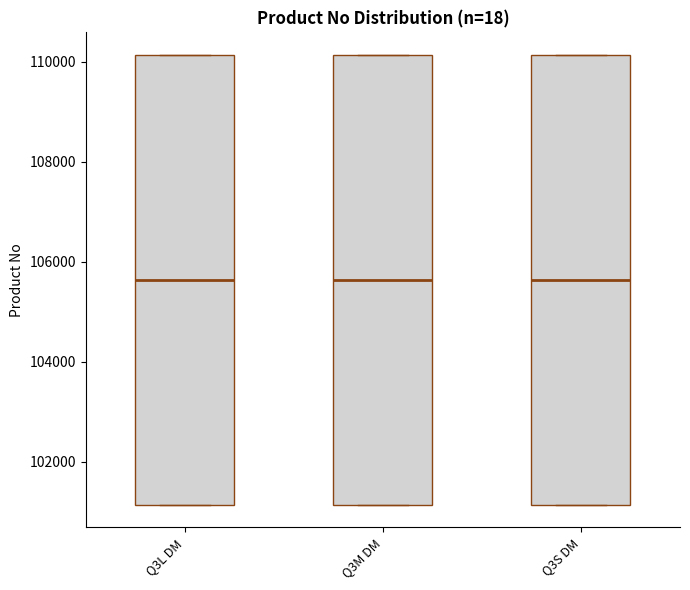

Reading left to right, read every box against the y-axis: the position of its median line, the range the box covers, and the ends of its whiskers. The values are not printed on the chart, so give them approximately, as read against the axis.

Q3L DM: median 105600, box 101200 to 110200, whiskers 101200 to 110200
Q3M DM: median 105600, box 101200 to 110200, whiskers 101200 to 110200
Q3S DM: median 105600, box 101200 to 110200, whiskers 101200 to 110200